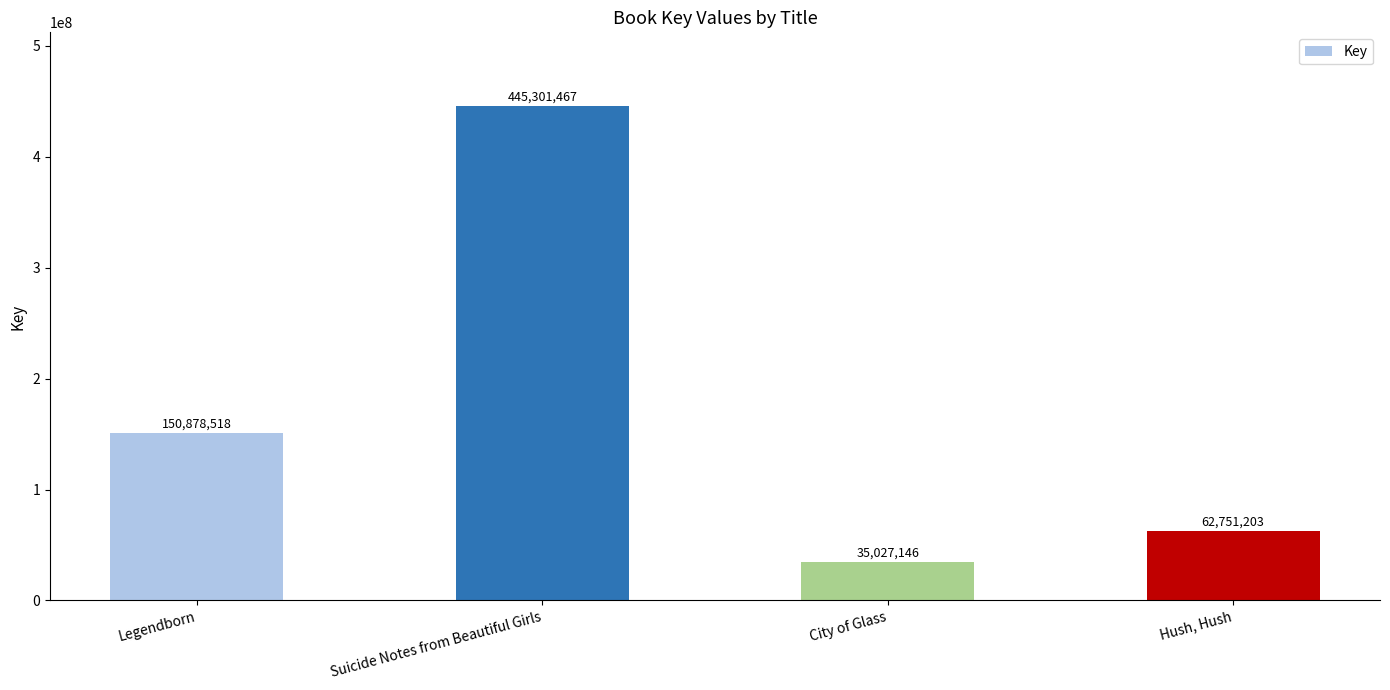

What is the value of the 1st bar from the left?

150878518